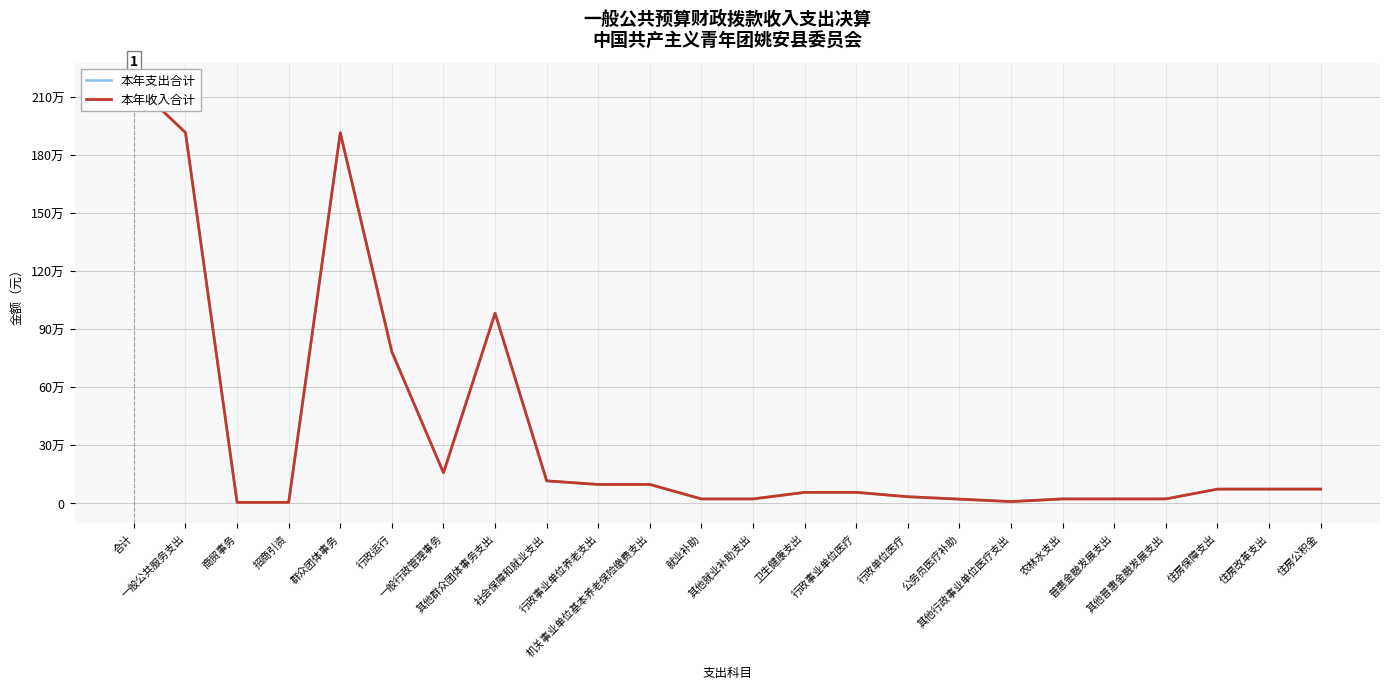

True or false: 本年收入合计 and 本年支出合计 intersect in this chart.

False